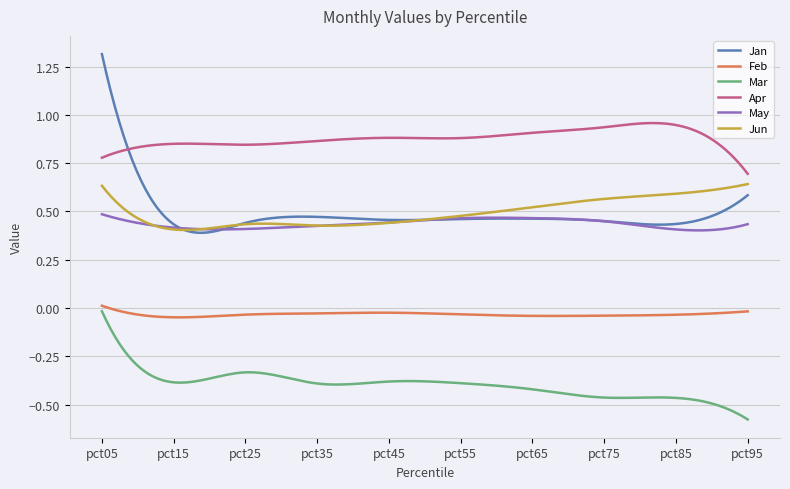

Which series has the widest spread of values?

Jan